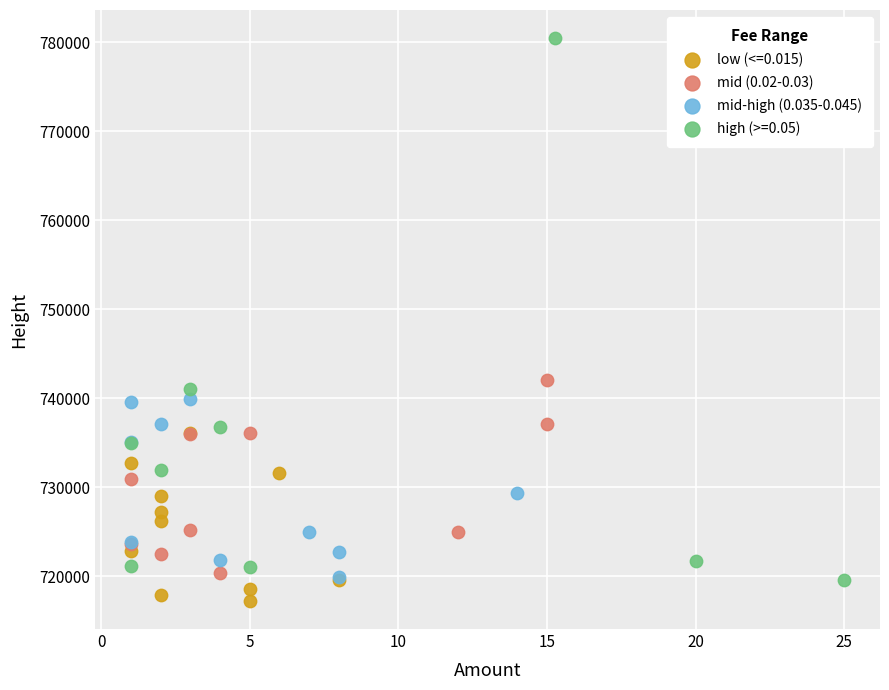

Which series has the largest Y range (max minus min)?

high (>=0.05)